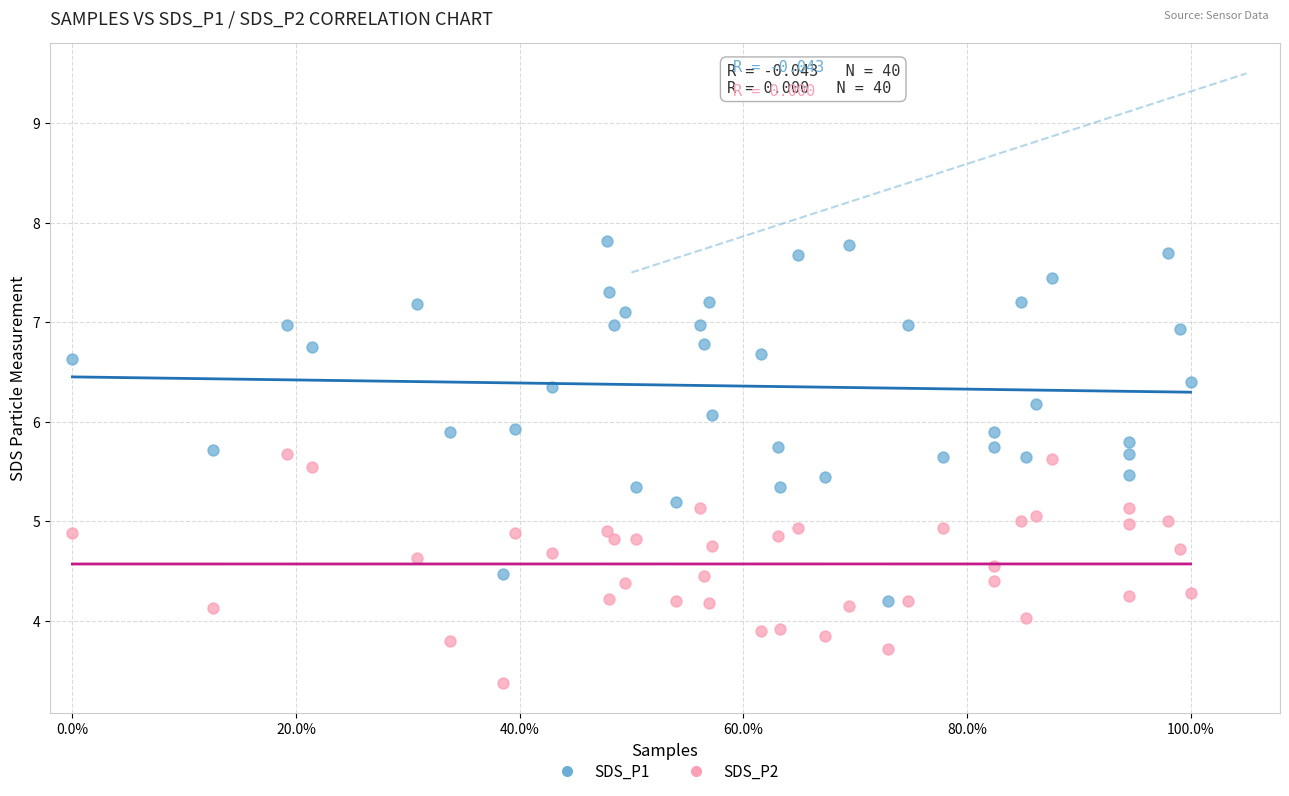

Which series contains the highest Y value?

SDS_P1